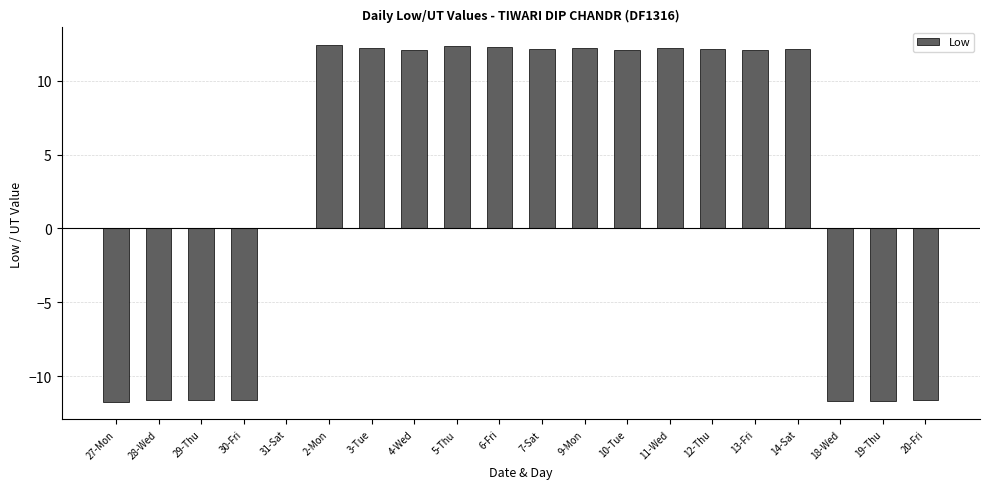

What is the sum of the values at 31-Sat and 13-Fri?

12.1